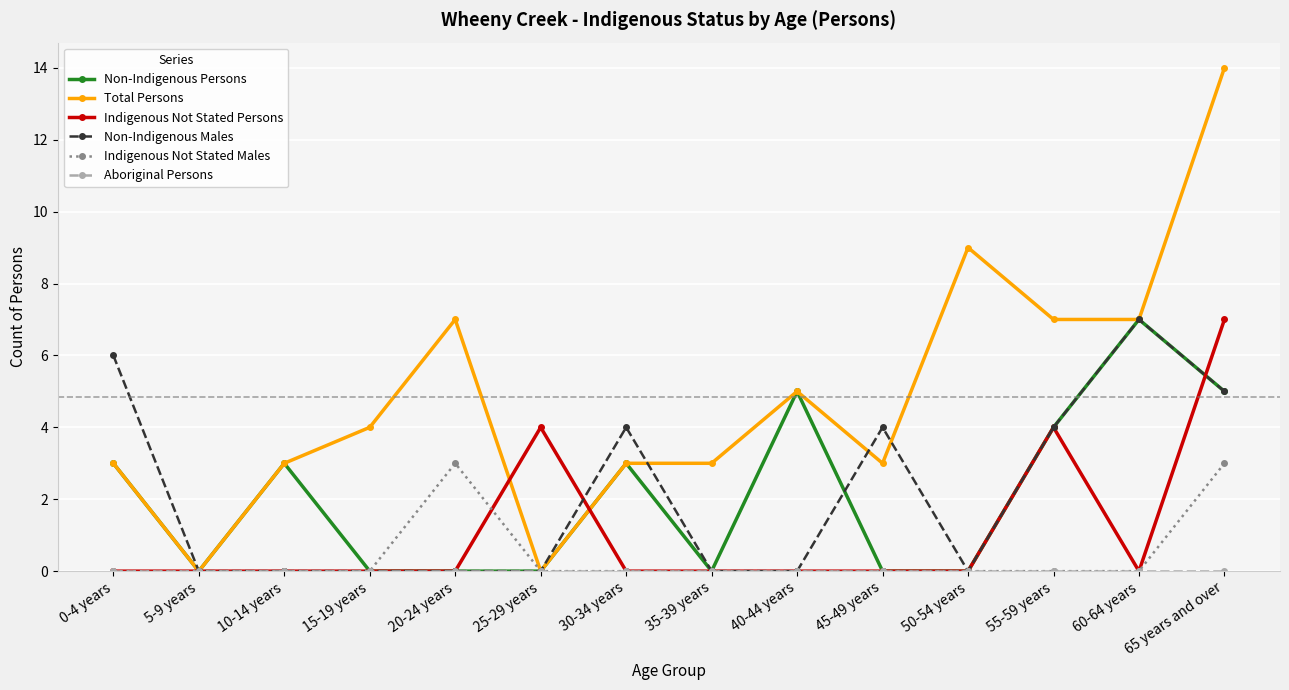

Is it true that Indigenous Not Stated Persons equals 0 at 50-54 years?

True